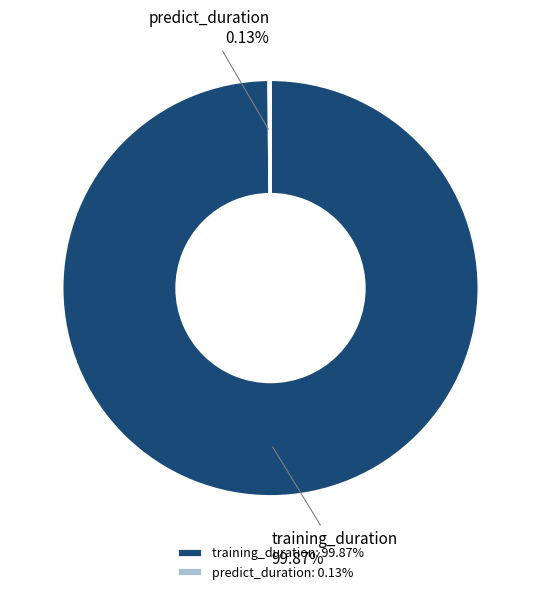

Is there any slice that represents more than half of the pie?

Yes